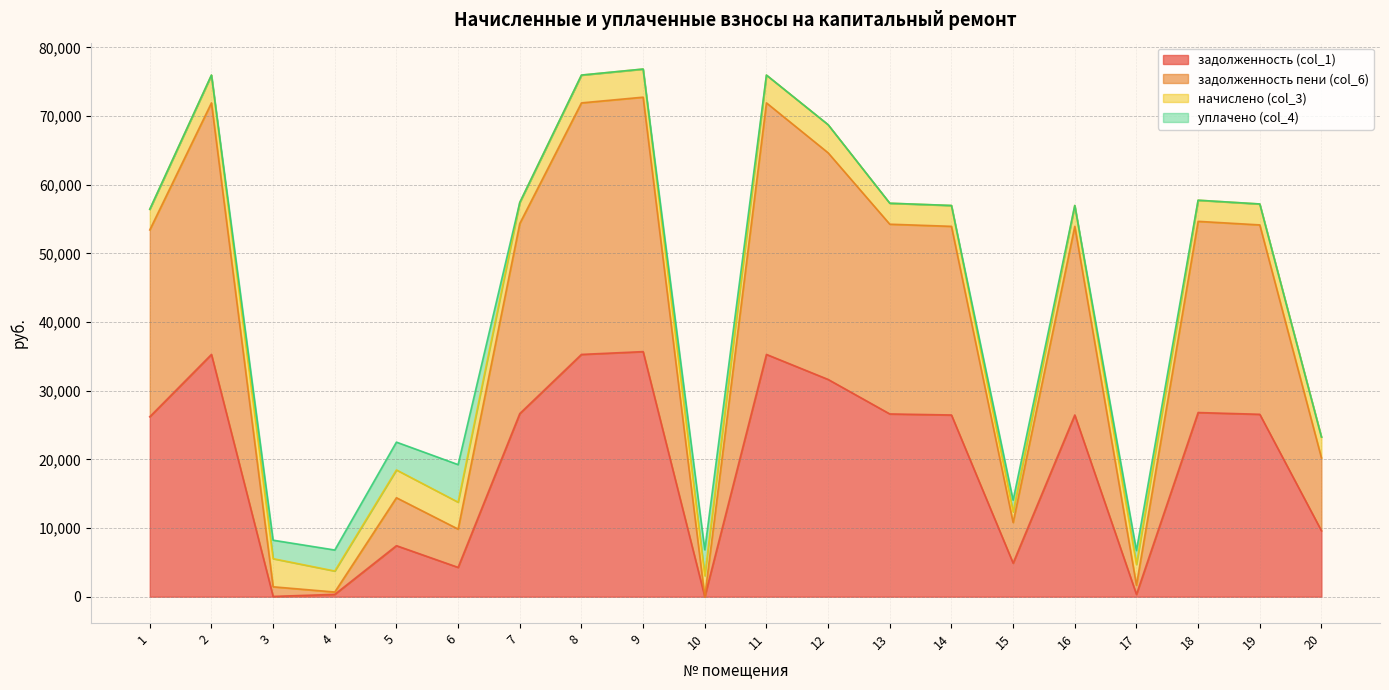

The value of задолженность пени (col_6) at 4 is 246.9. True or false?

False